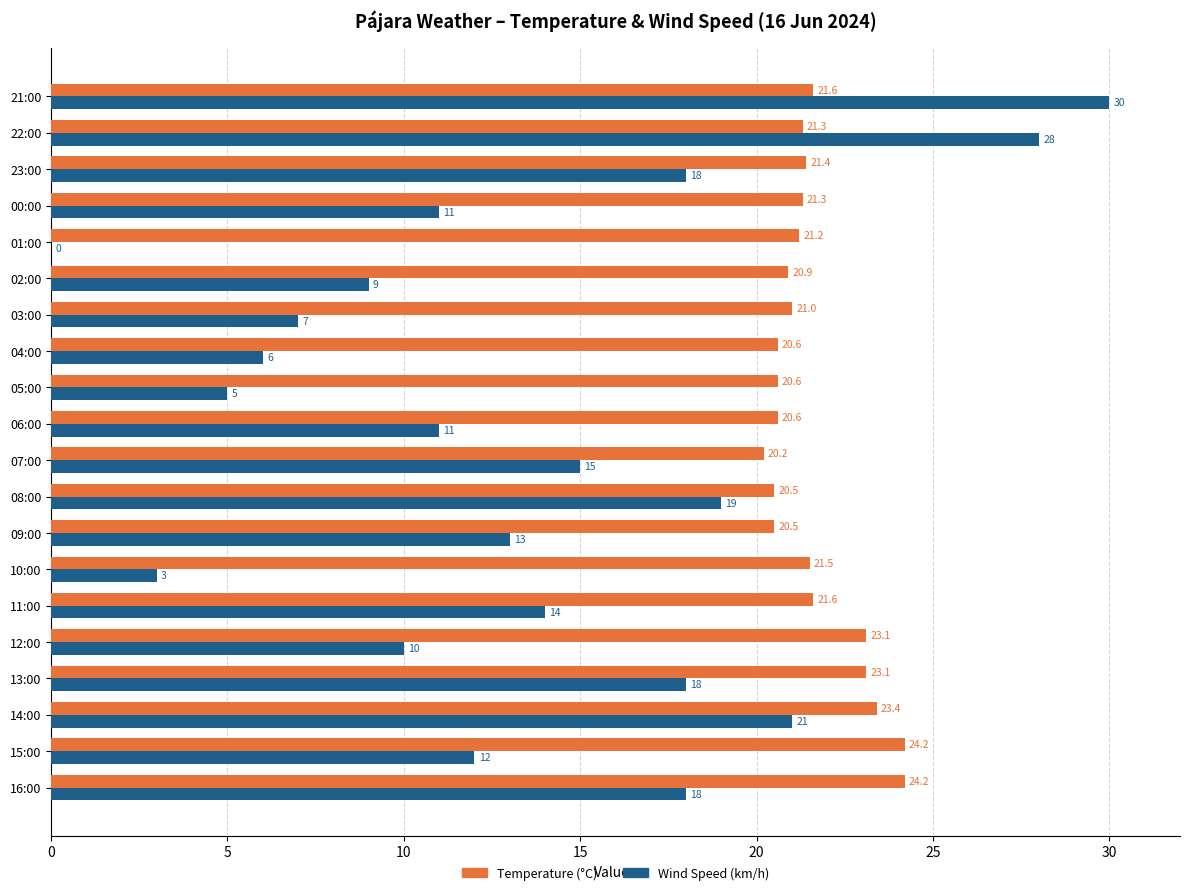

Read the Temperature (°C) value at 08:00.

20.5